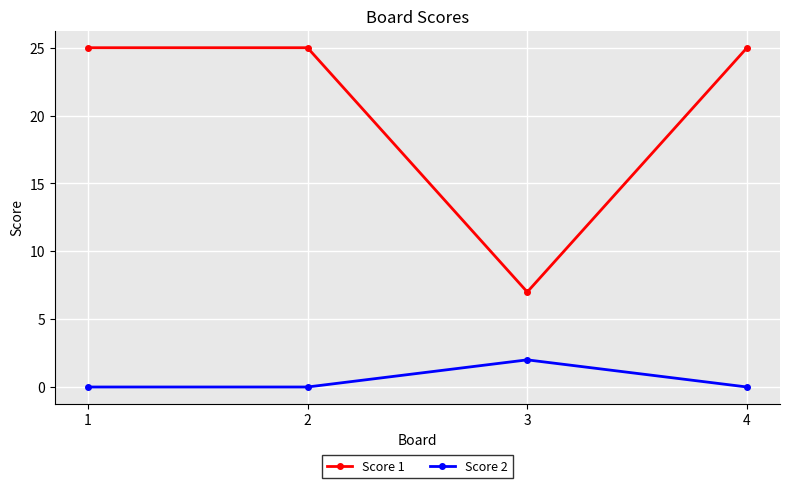

Which series changed the most between 2 and 3?

Score 1